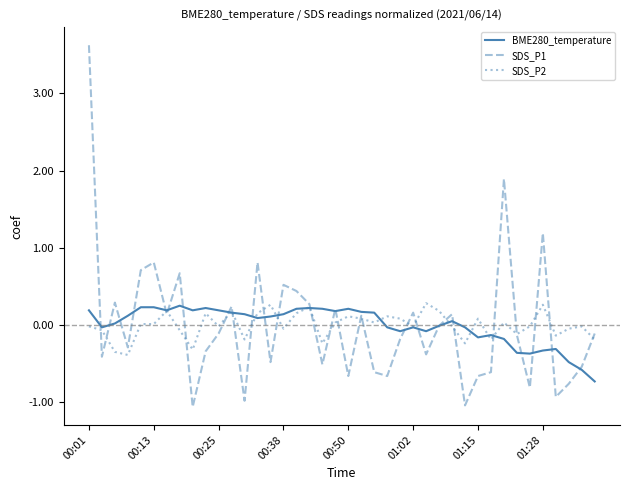

Which series has the widest spread of values?

SDS_P1